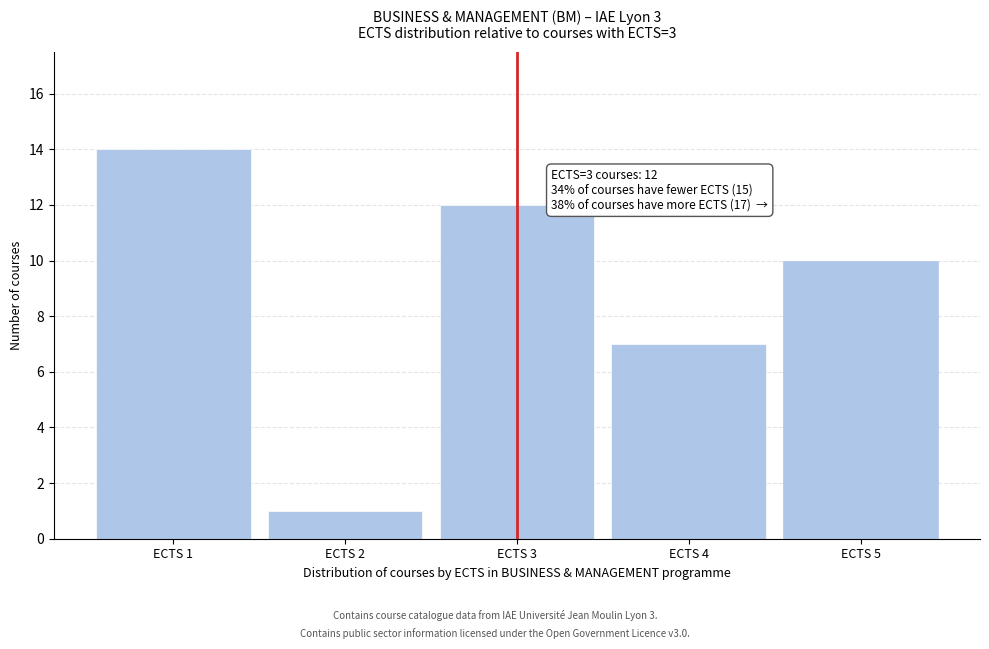

Reading left to right, list all the values displayed in this chart.

ECTS 1=14	ECTS 2=1	ECTS 3=12	ECTS 4=7	ECTS 5=10